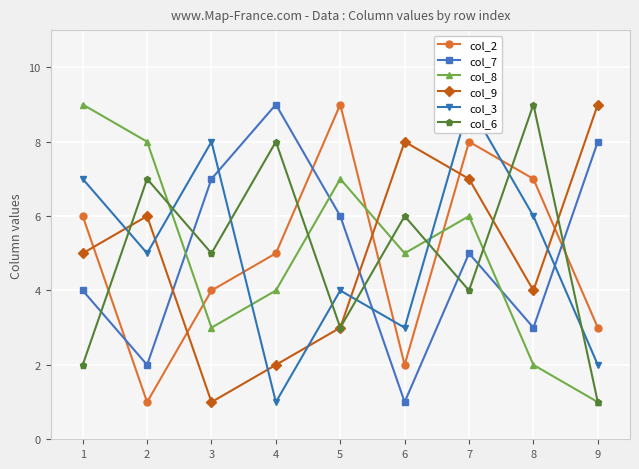

True or false: col_8 has a value of 6 at 4.

False